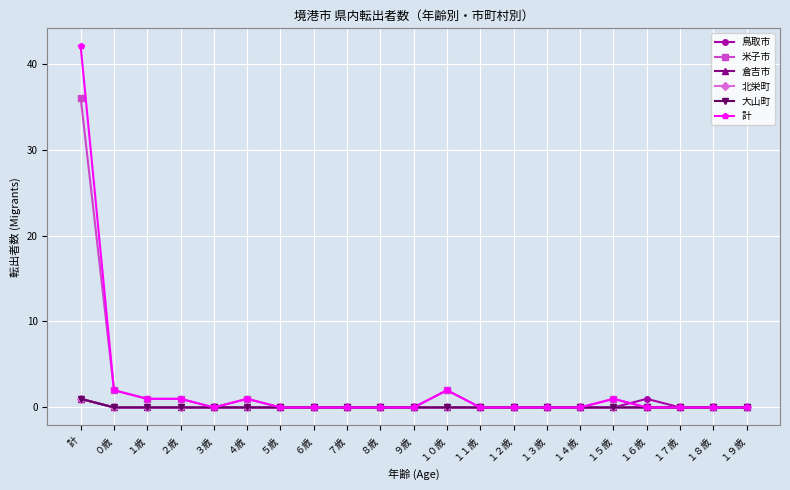

How many lines are shown in the chart?

6